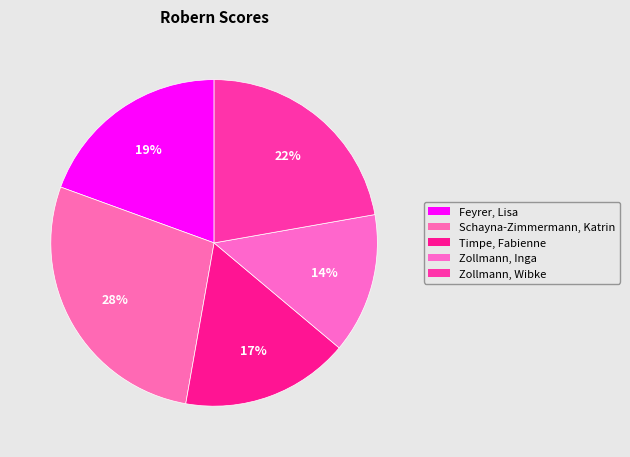

Count the number of slices in the pie.

5